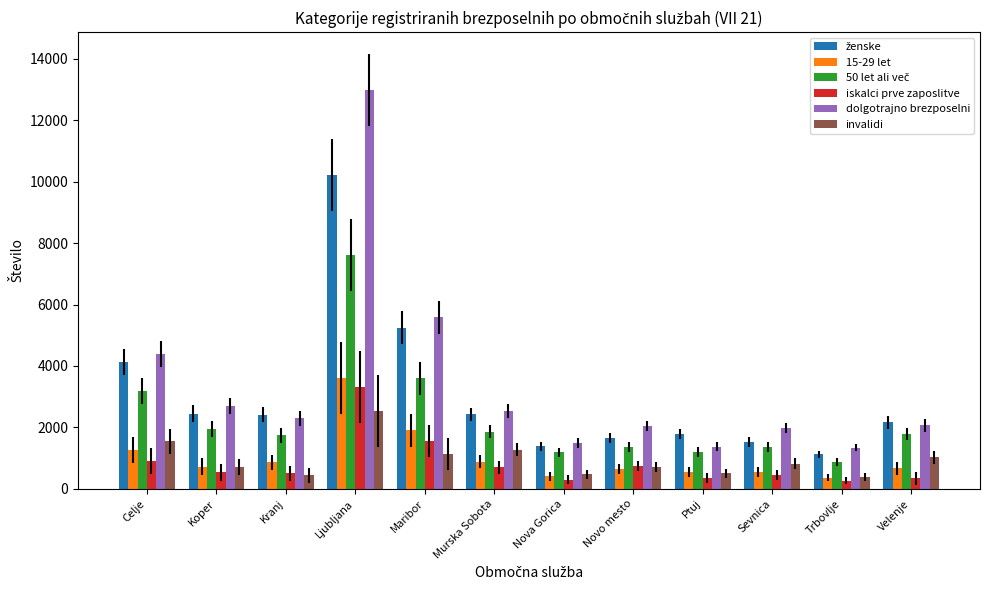

Which series has the widest spread of values?

dolgotrajno brezposelni